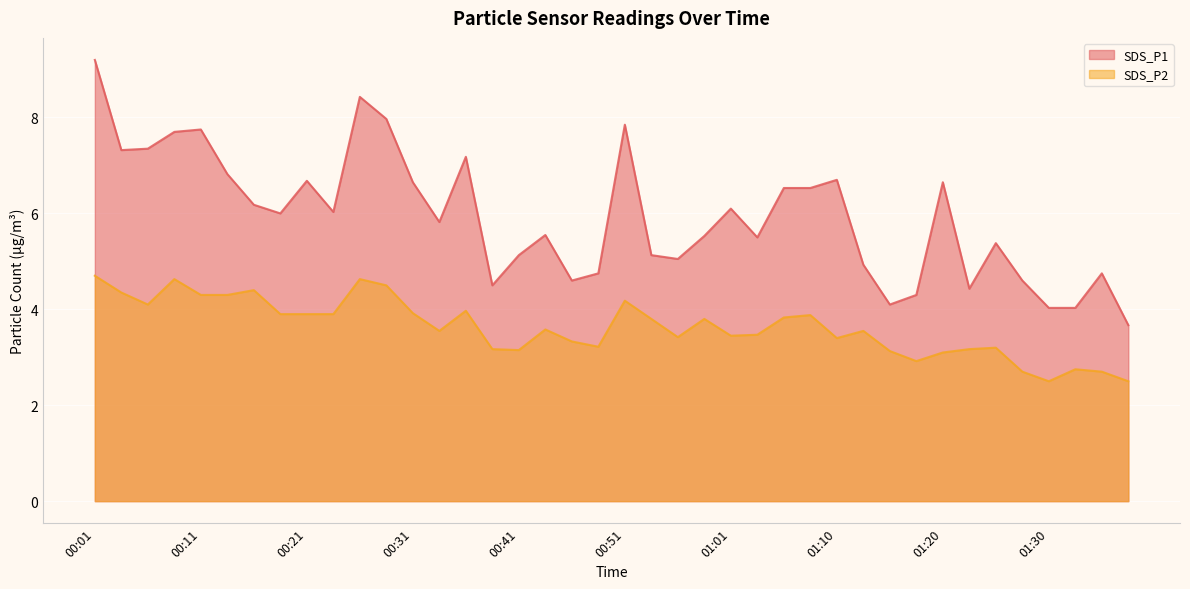

What is the label of the 39th point from the right?

00:04